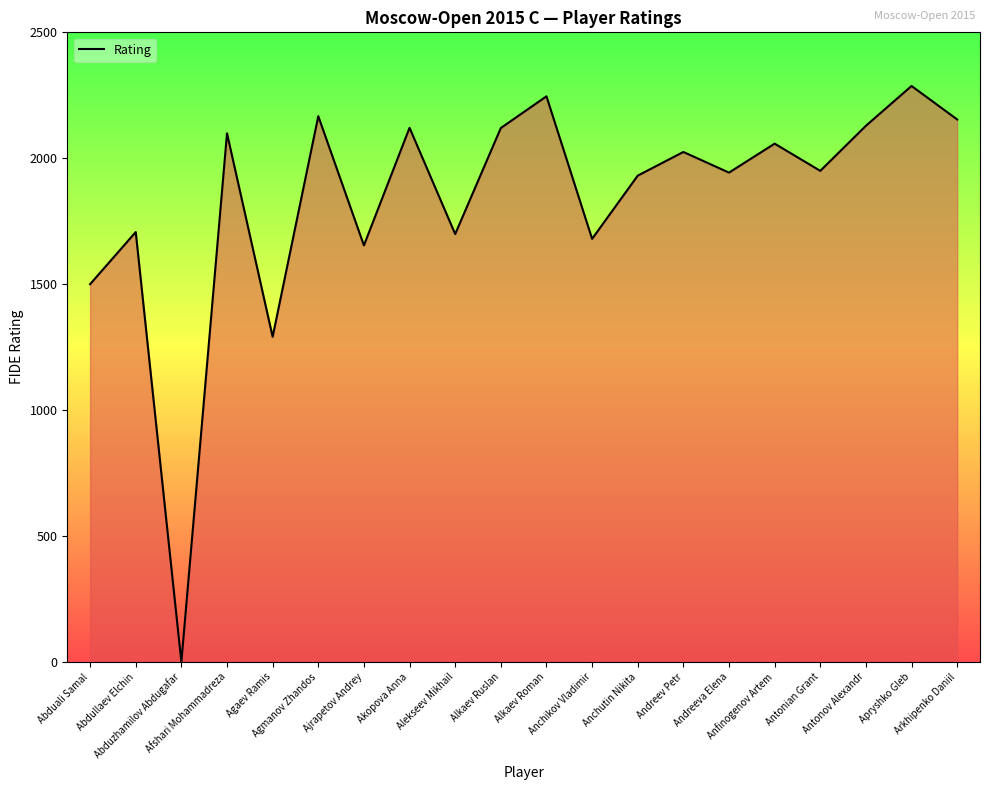

At which category does the chart reach its peak across all series?

Apryshko Gleb